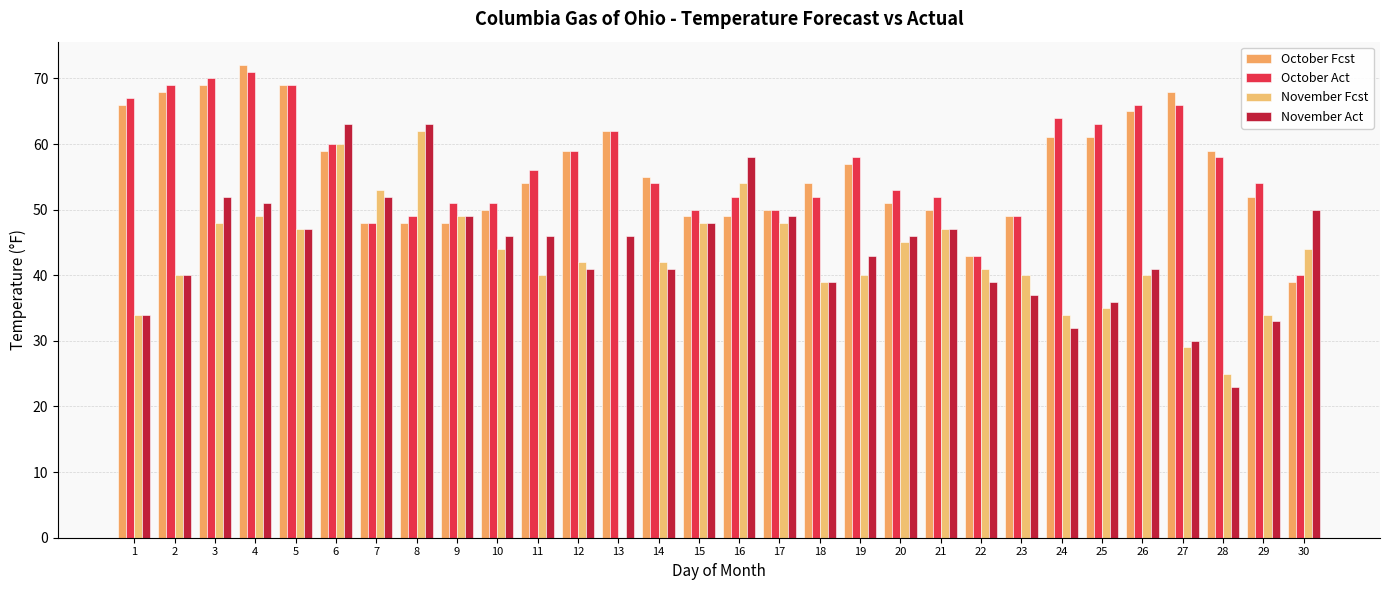

Between 18 and 23, which series saw the biggest shift?

October Fcst